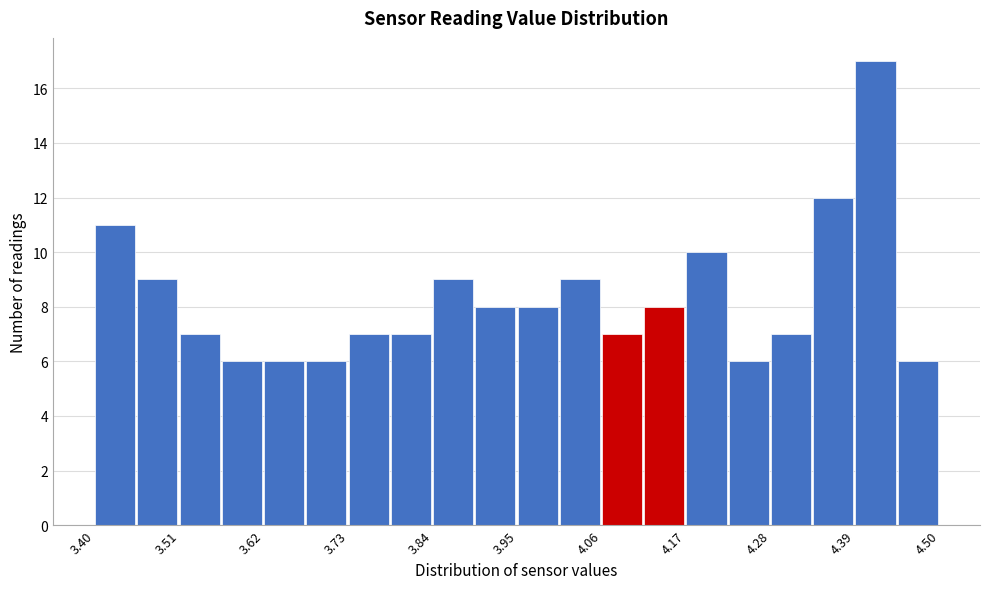

Read against the x-axis, roughly where is the centre of the tallest bar?

4.42